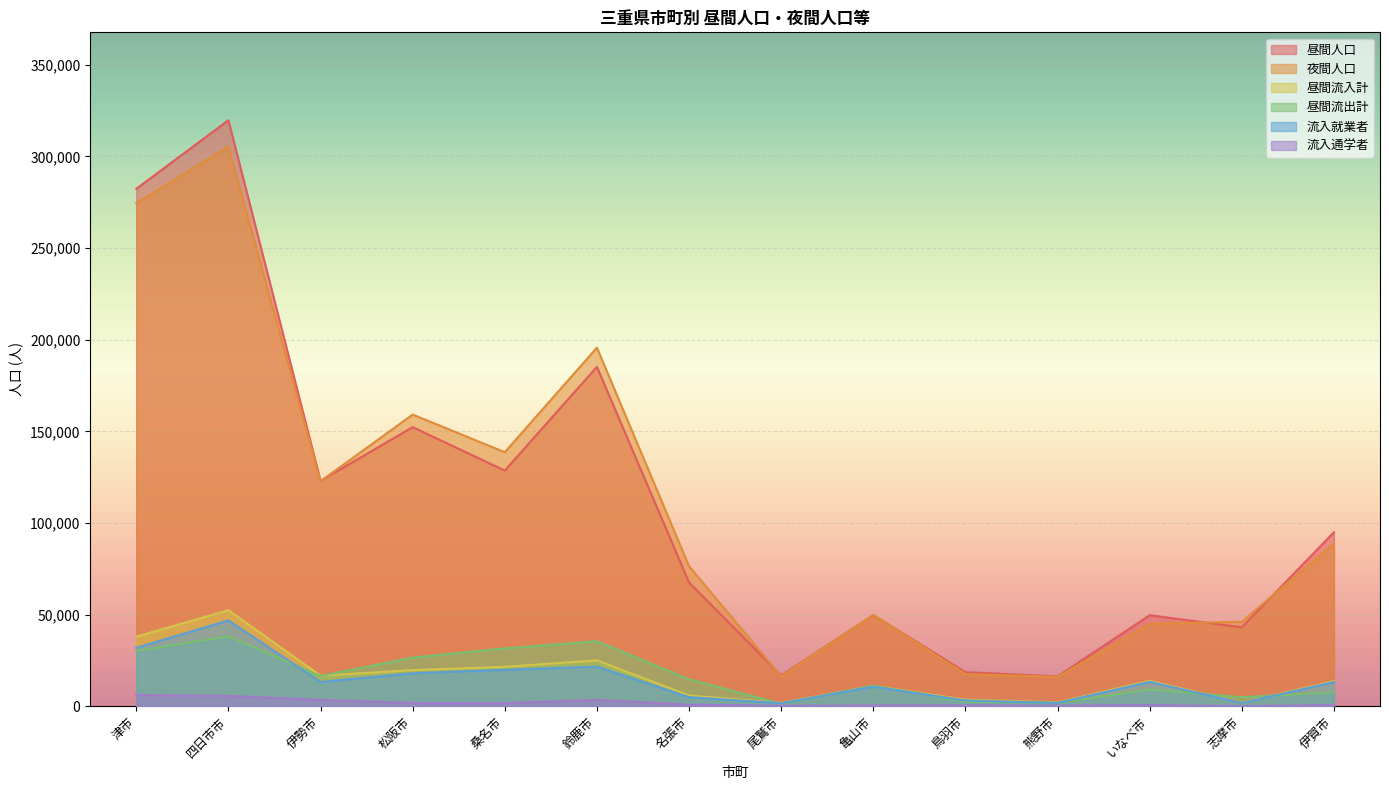

What is the label of the 13th point from the right?

四日市市